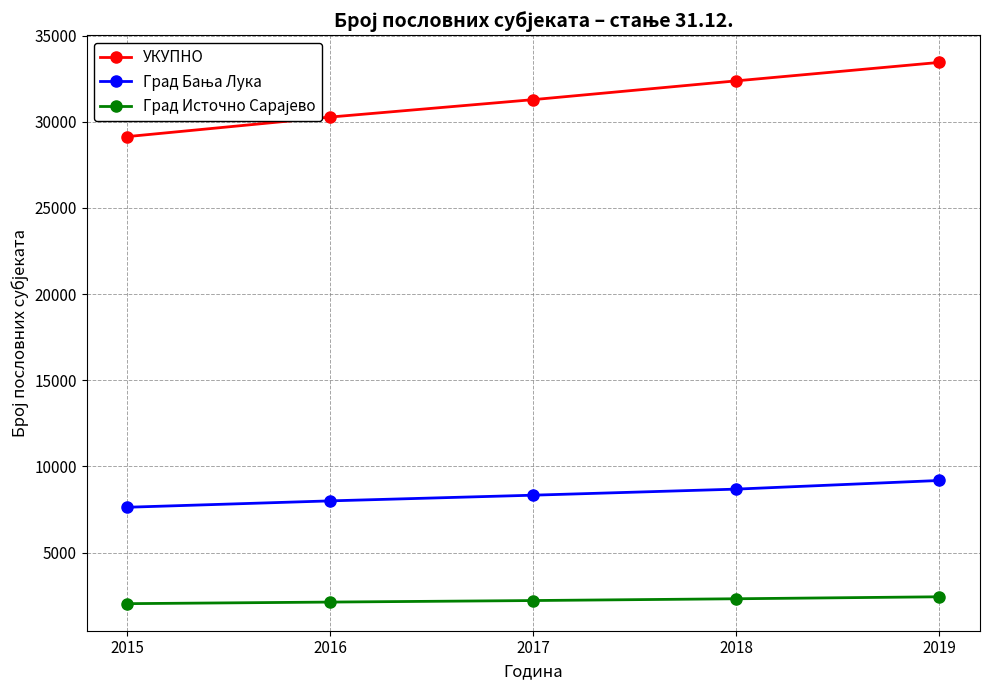

Which series has the widest spread of values?

УКУПНО